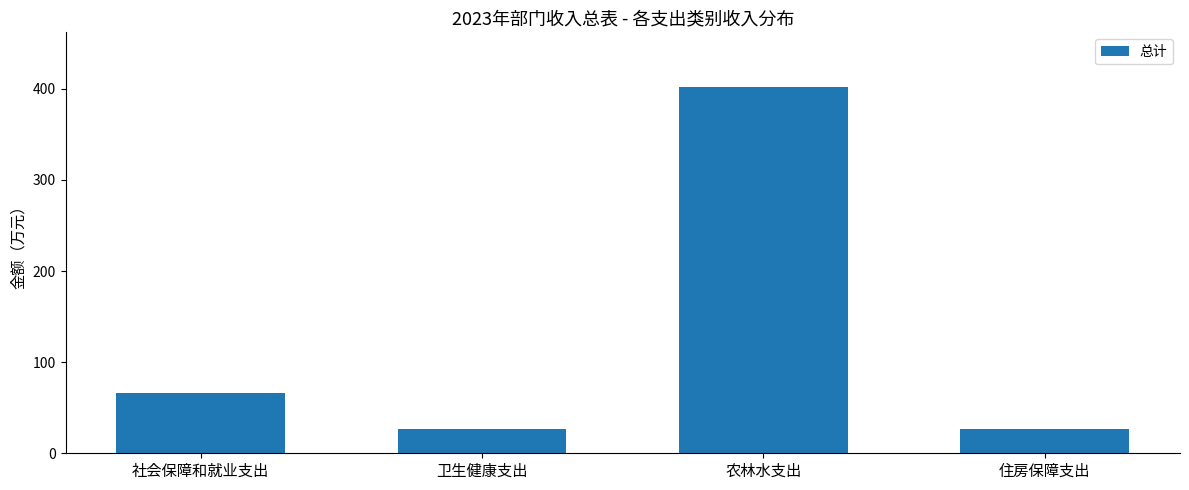

The value at 住房保障支出 is 26.8. True or false?

True